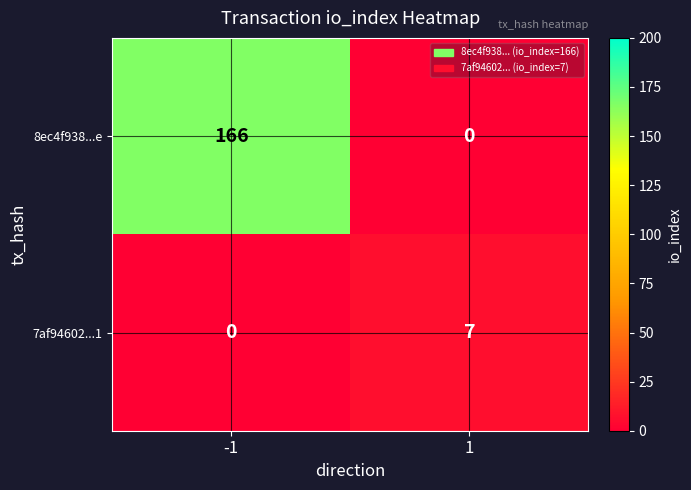

How many positive values does the 7af94602...1 series have?

1